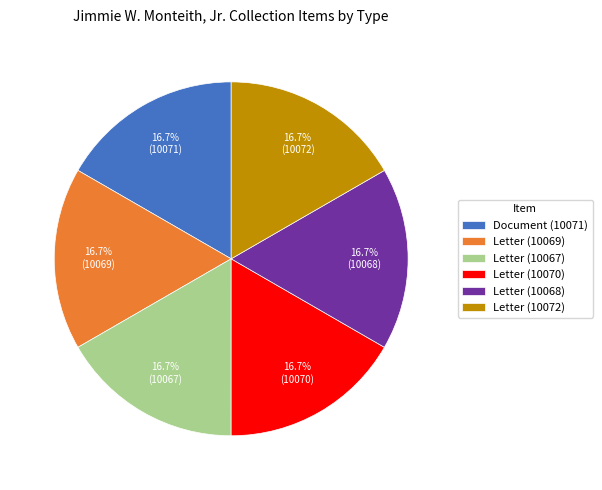

Does Letter (10069) represent more than half of the total?

No